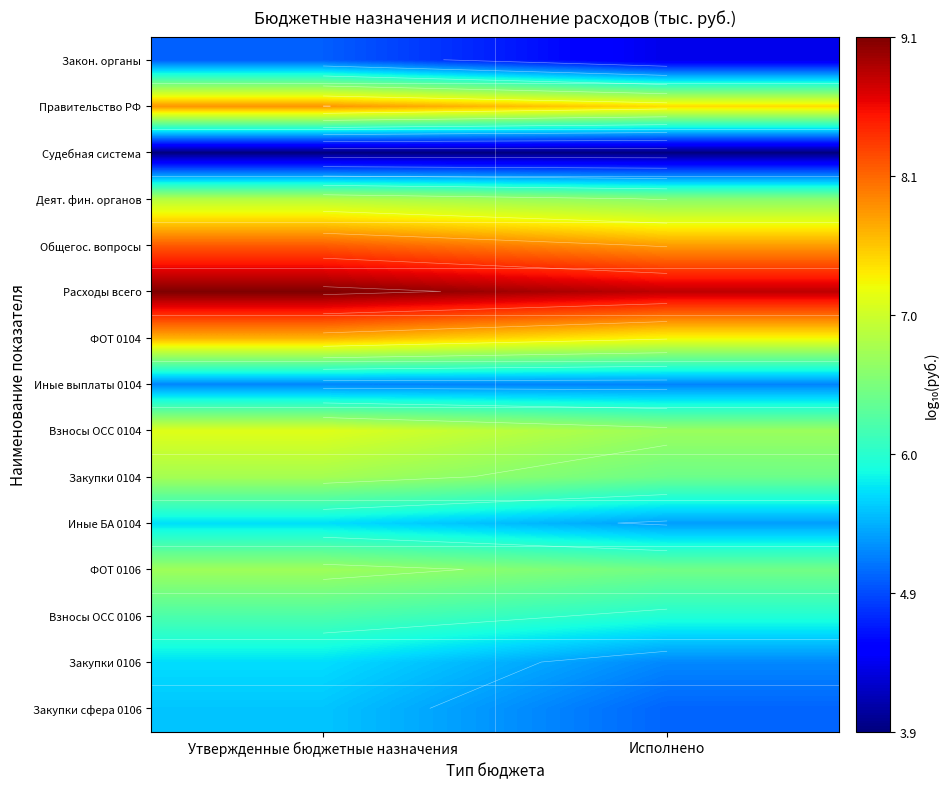

Which category has the lowest value across all series?

Утвержденные бюджетные назначения